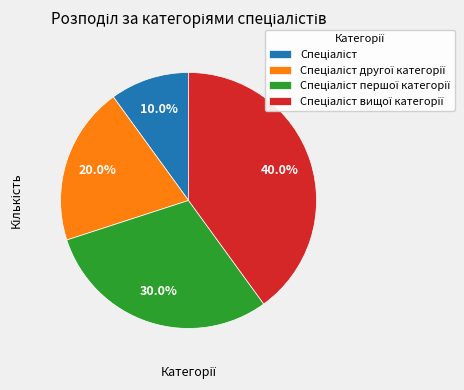

Is there any slice that represents more than half of the pie?

No